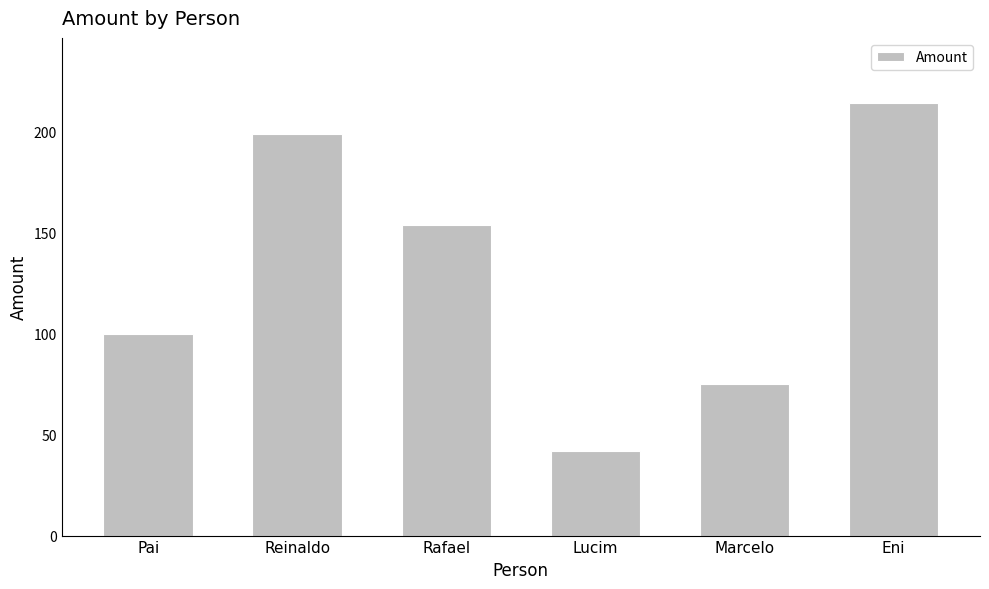

Reading left to right, list all the values displayed in this chart.

Pai=100.0	Reinaldo=198.7	Rafael=153.9	Lucim=41.9	Marcelo=75.0	Eni=214.4